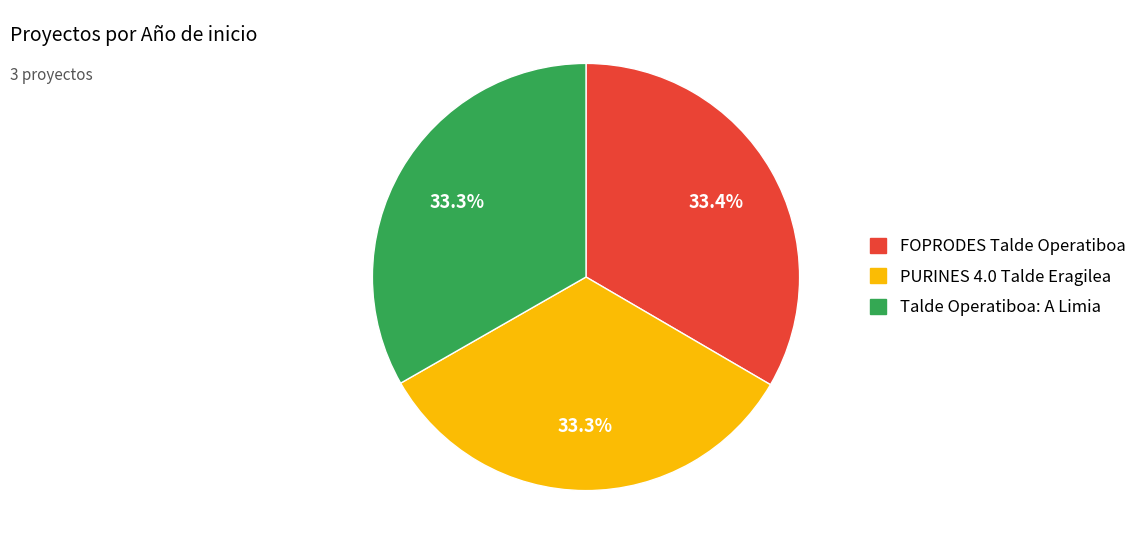

What portion of the pie excludes FOPRODES Talde Operatiboa?

66.6%